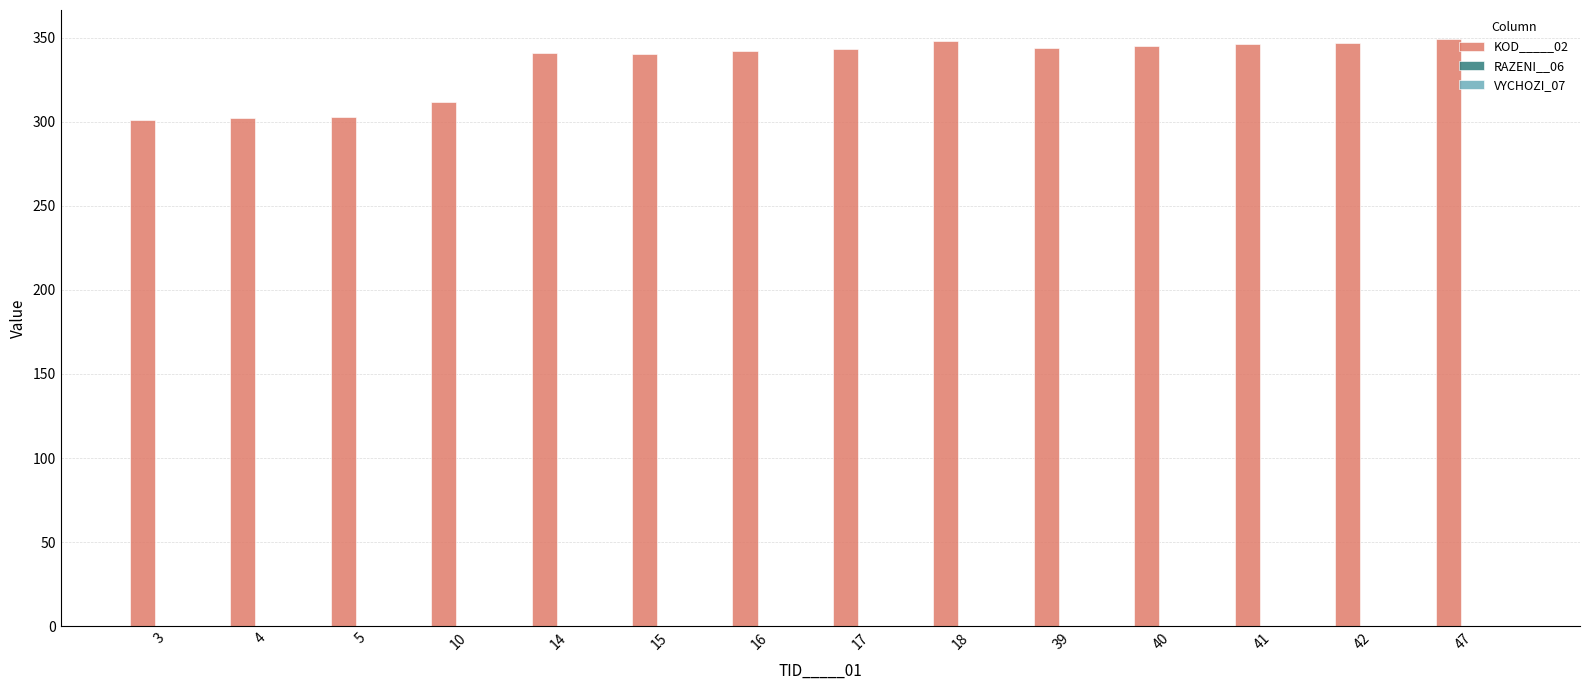

Is it true that the value at 39 is 344?

True